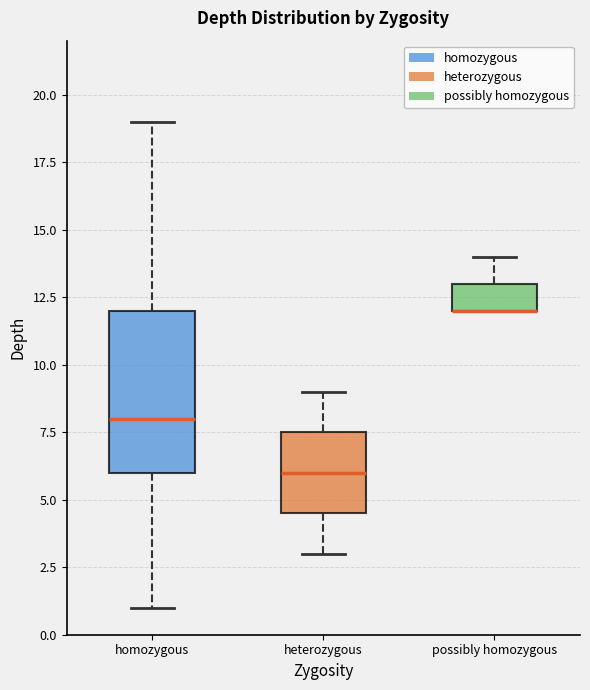

Where is the upper edge of the box for possibly homozygous on the y-axis? The values are not printed on the chart, so give them approximately, as read against the axis.

13.0